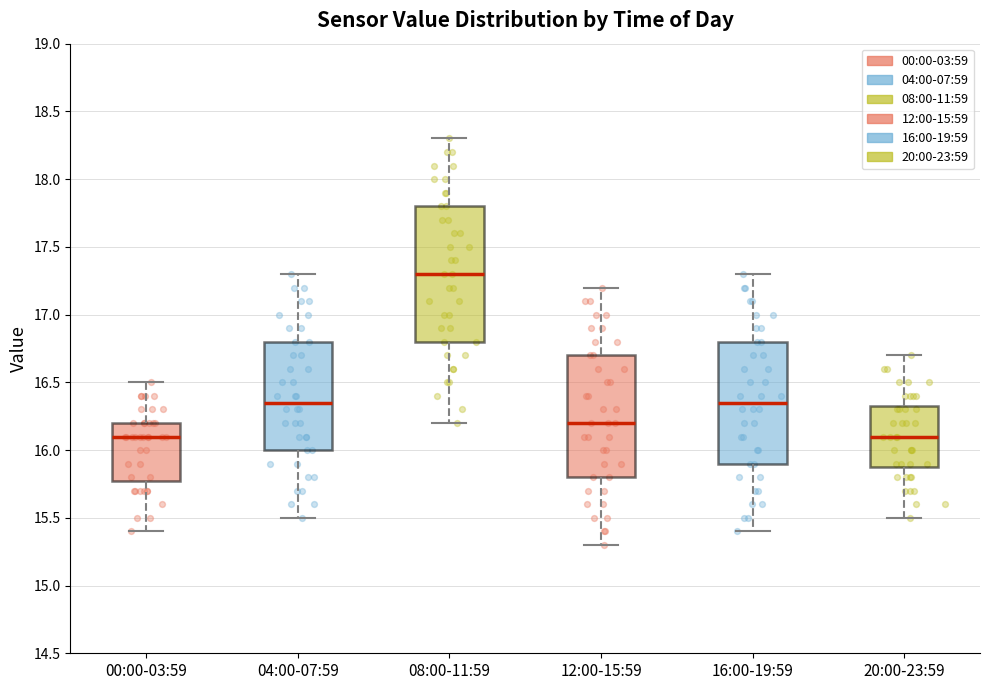

Reading left to right, transcribe this box plot: for each box, give where its median line is, the range the box spans, and where its two whiskers end, as read against the y-axis. The values are not printed on the chart, so give them approximately, as read against the axis.

00:00-03:59: median 16.10, box 15.80 to 16.20, whiskers 15.40 to 16.50
04:00-07:59: median 16.35, box 16.00 to 16.80, whiskers 15.50 to 17.30
08:00-11:59: median 17.30, box 16.80 to 17.80, whiskers 16.20 to 18.30
12:00-15:59: median 16.20, box 15.80 to 16.70, whiskers 15.30 to 17.20
16:00-19:59: median 16.35, box 15.90 to 16.80, whiskers 15.40 to 17.30
20:00-23:59: median 16.10, box 15.90 to 16.35, whiskers 15.50 to 16.70